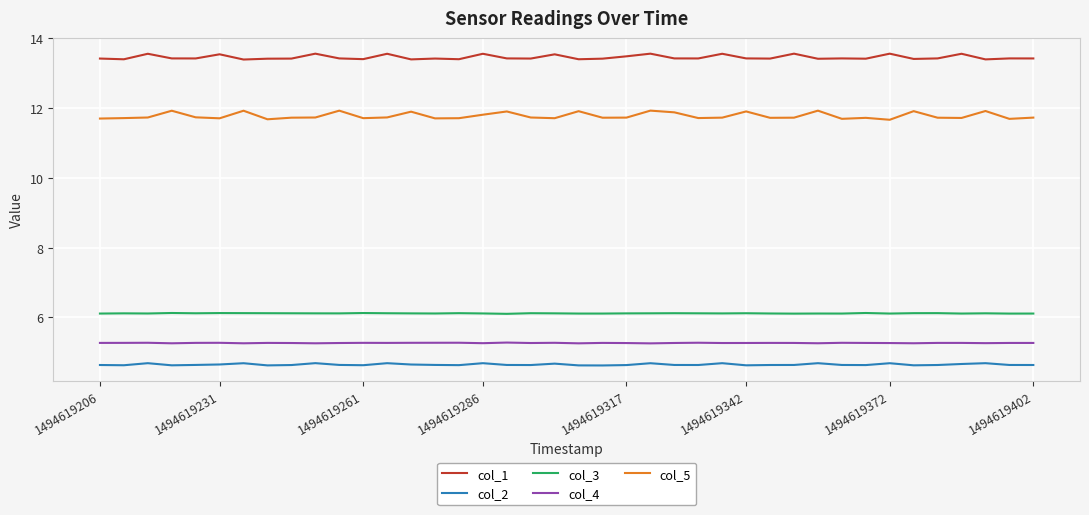

True or false: col_3 and col_2 intersect in this chart.

False